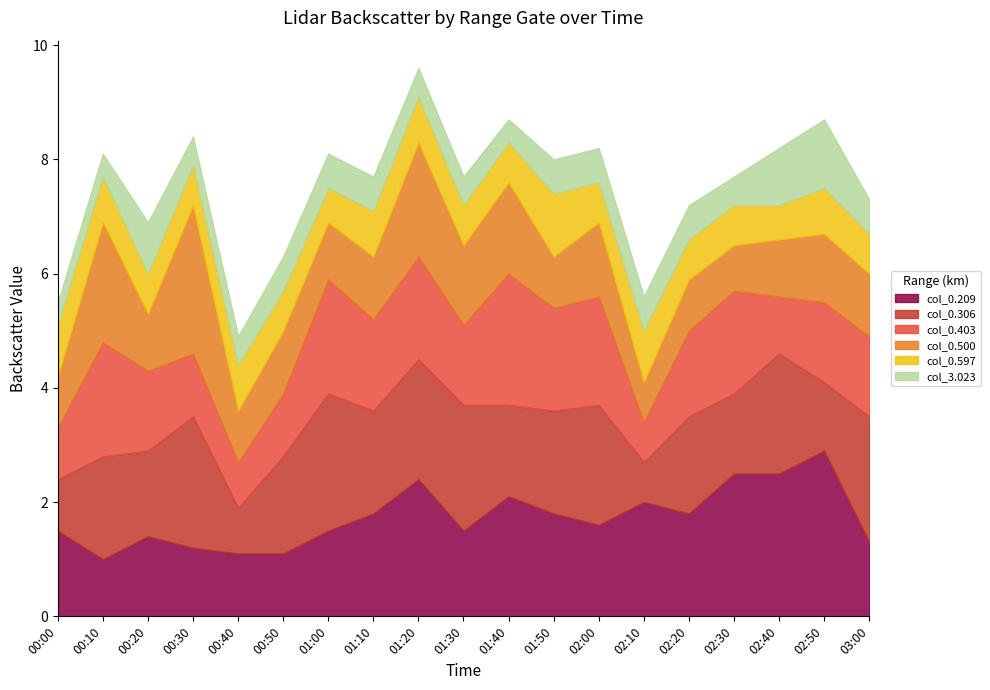

What is the average value of the col_0.500 series?

1.2